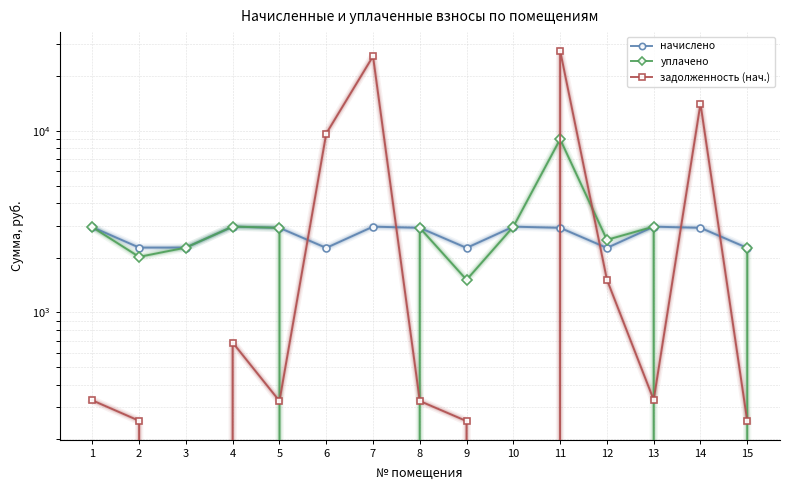

Rank the categories by уплачено value from lowest to highest.

6, 7, 14, 9, 2, 15, 3, 12, 5, 8, 1, 10, 13, 4, 11